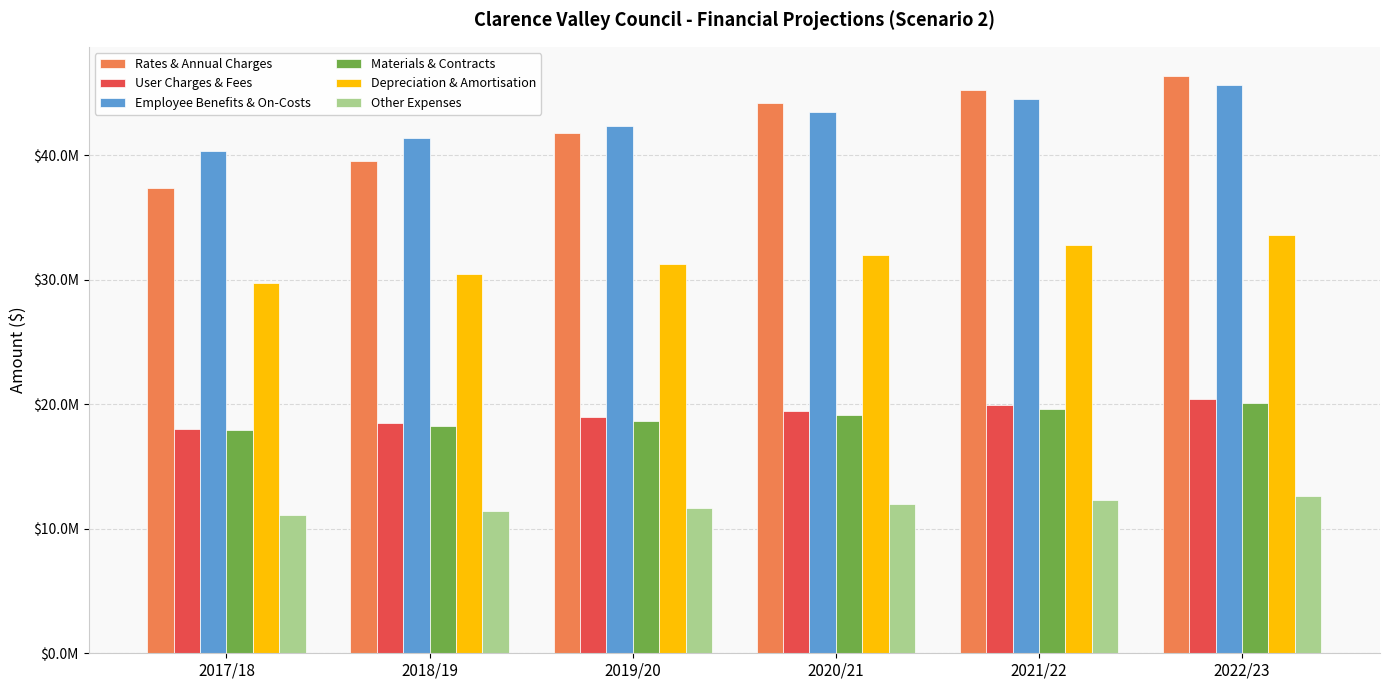

What is the difference between the second highest and minimum values in the Depreciation & Amortisation series?

3085775.0